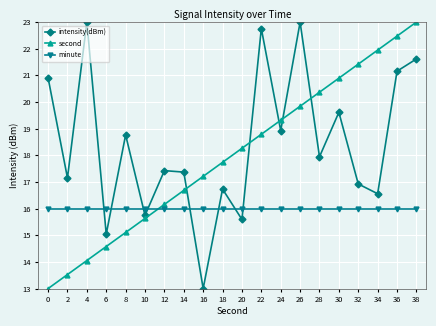

What is the maximum value for intensity(dBm)?

23.0